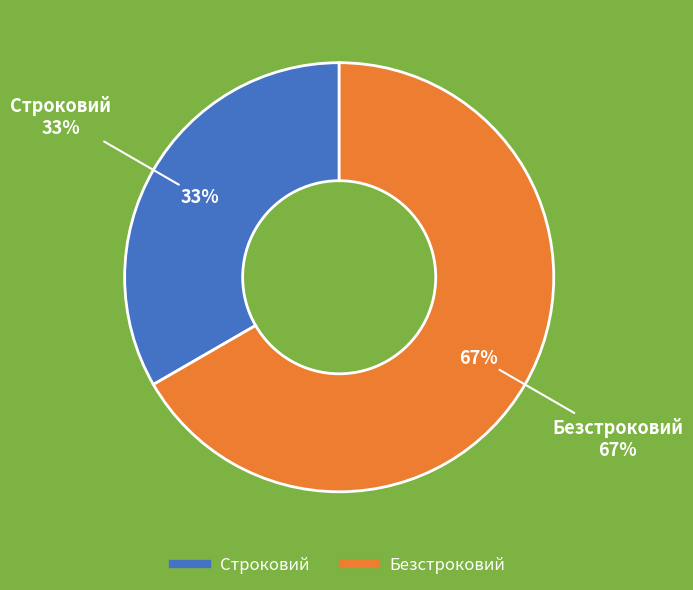

The Безстроковий slice represents 79% of the pie. True or false?

False